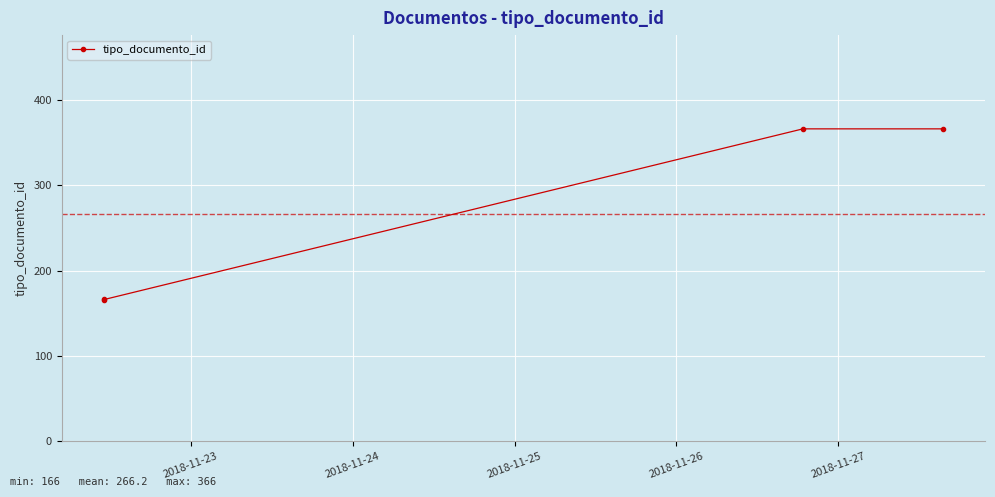

True or false: the data has more than 1 interior local peaks.

False